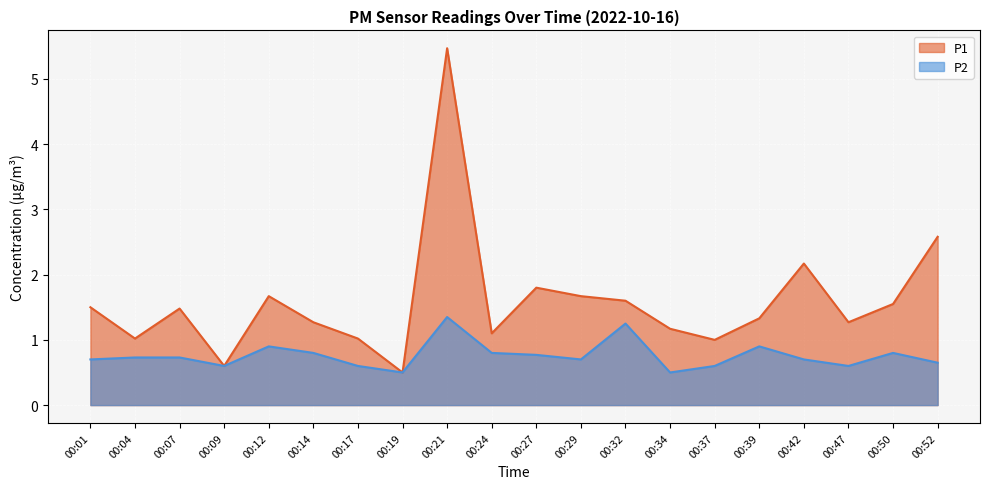

Where is P2 nearest to the value 0?

00:19